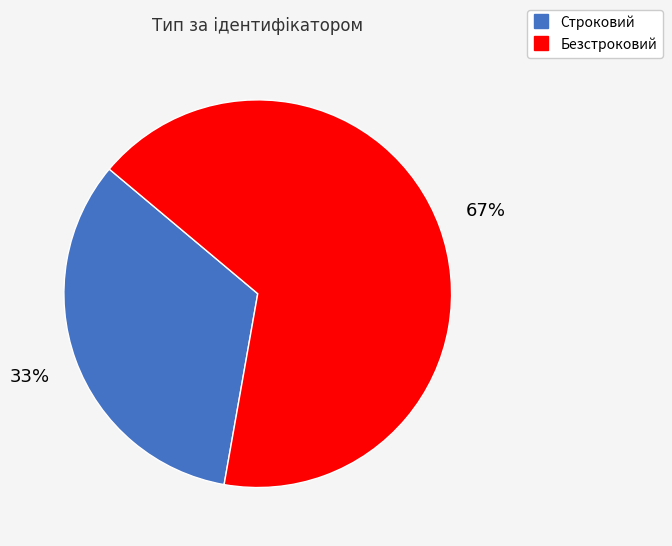

Count the number of slices in the pie.

2